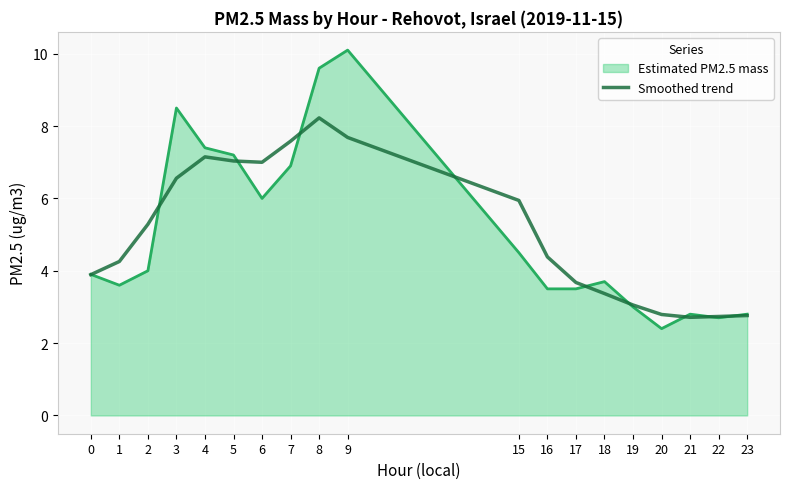

Count the number of categories in the chart.

19